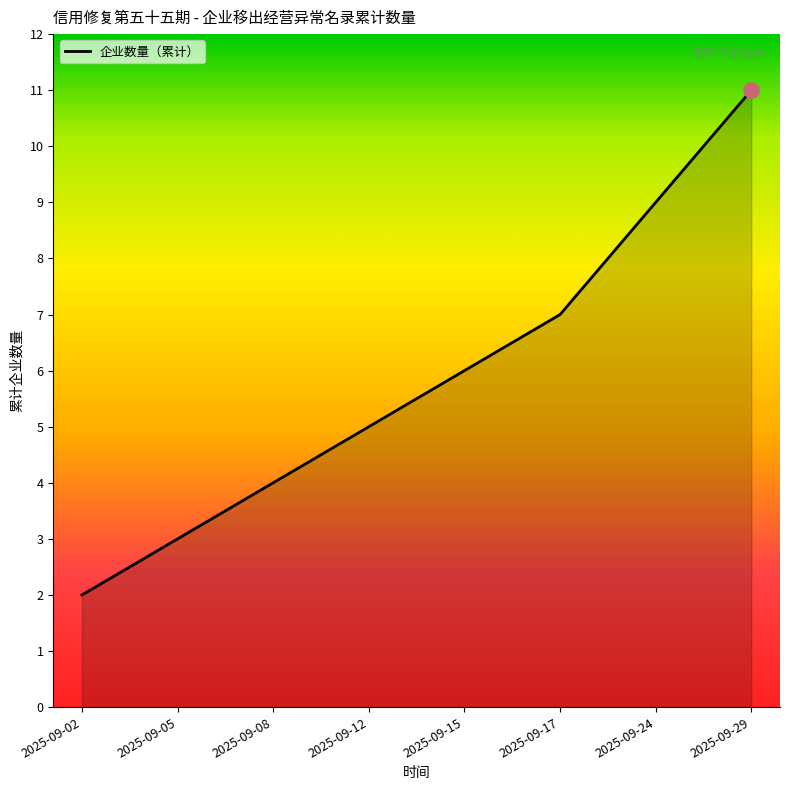

What is the change in value from 2025-09-24 to 2025-09-29?

+2